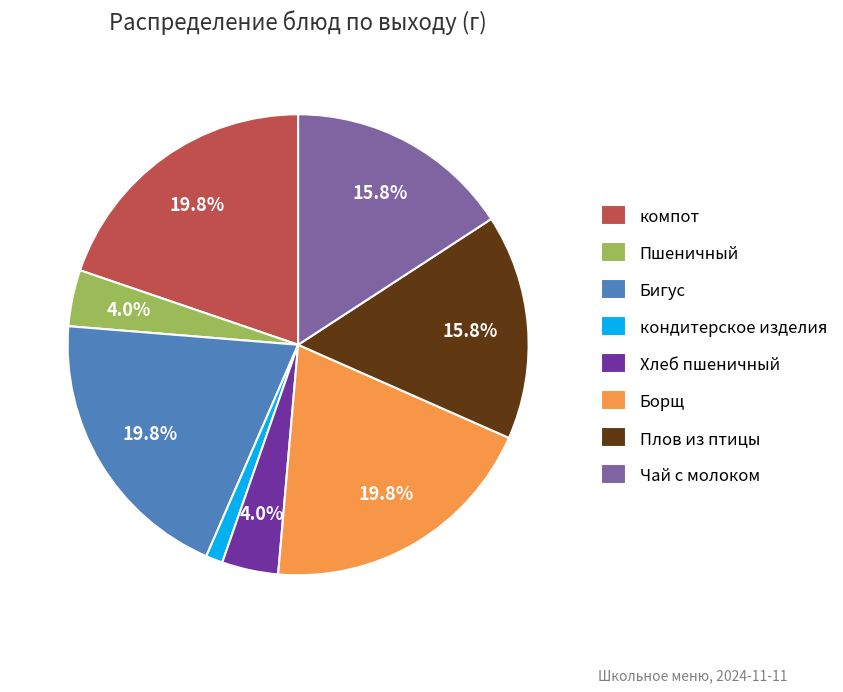

Is there a majority slice in this chart?

No